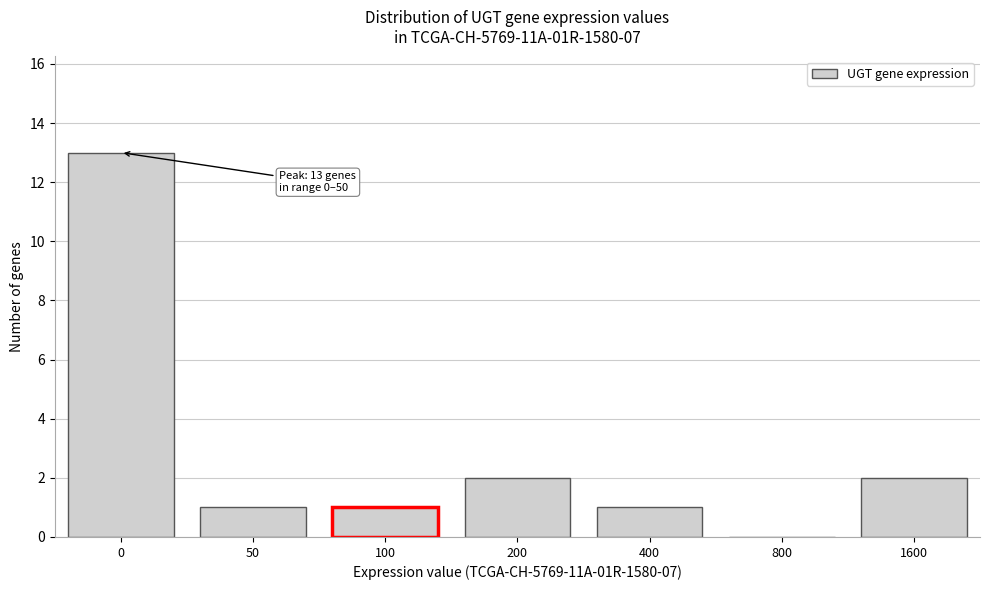

Reading right to left, what are all the values shown in this chart?

1600=2	800=0	400=1	200=2	100=1	50=1	0=13